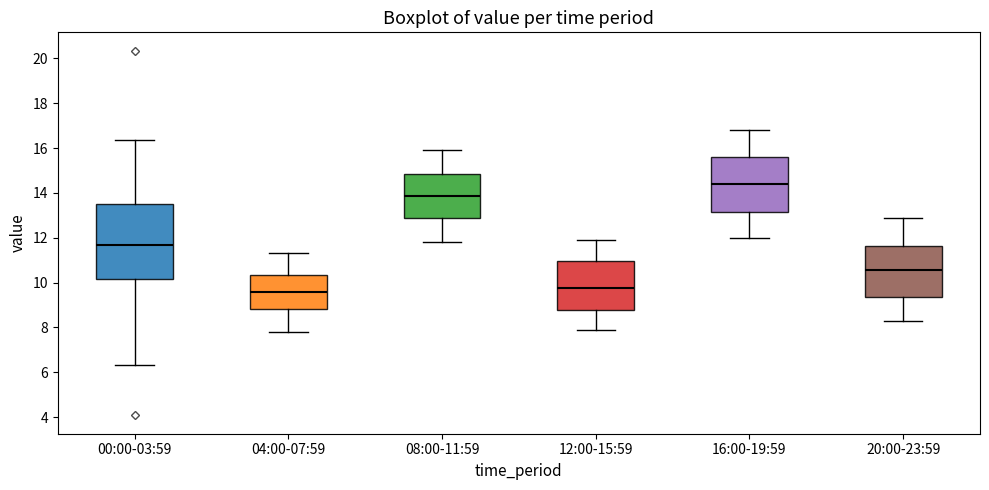

Comparing the boxes themselves (not the whiskers), which one is the tallest?

00:00-03:59